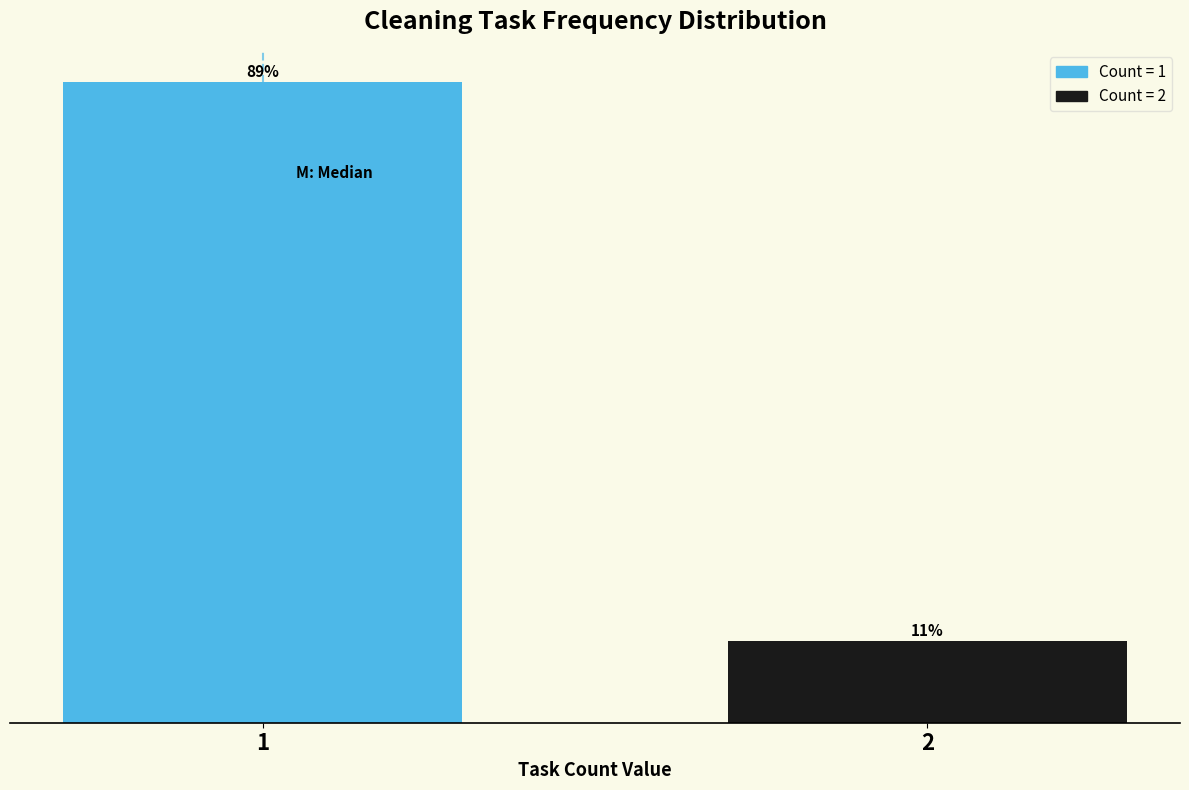

Rank the categories by value from highest to lowest.

1, 2